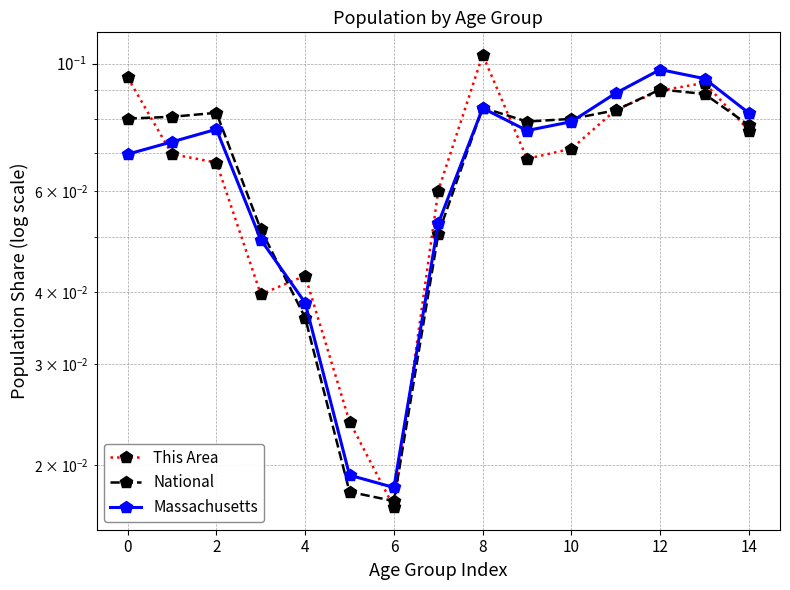

True or false: National and This Area cross at least once.

True